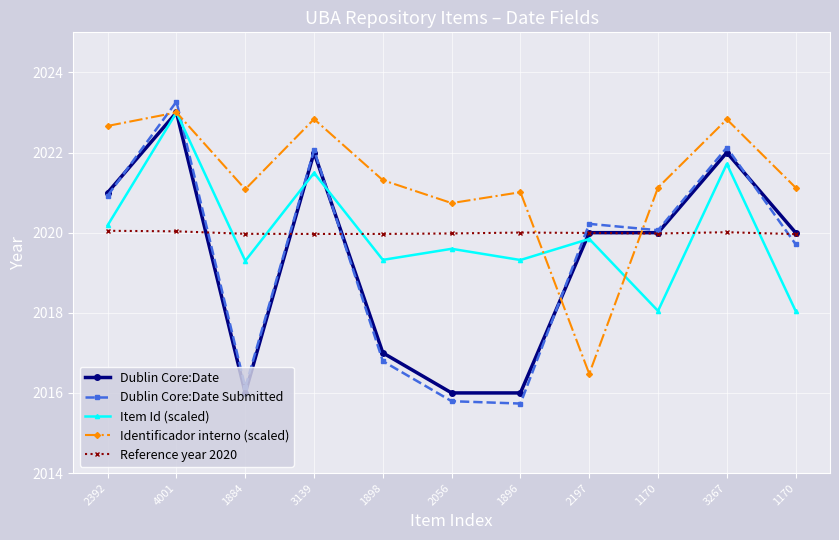

What are all the series names shown in the legend?

Dublin Core:Date, Dublin Core:Date Submitted, Item Id (scaled), Identificador interno (scaled), Reference year 2020